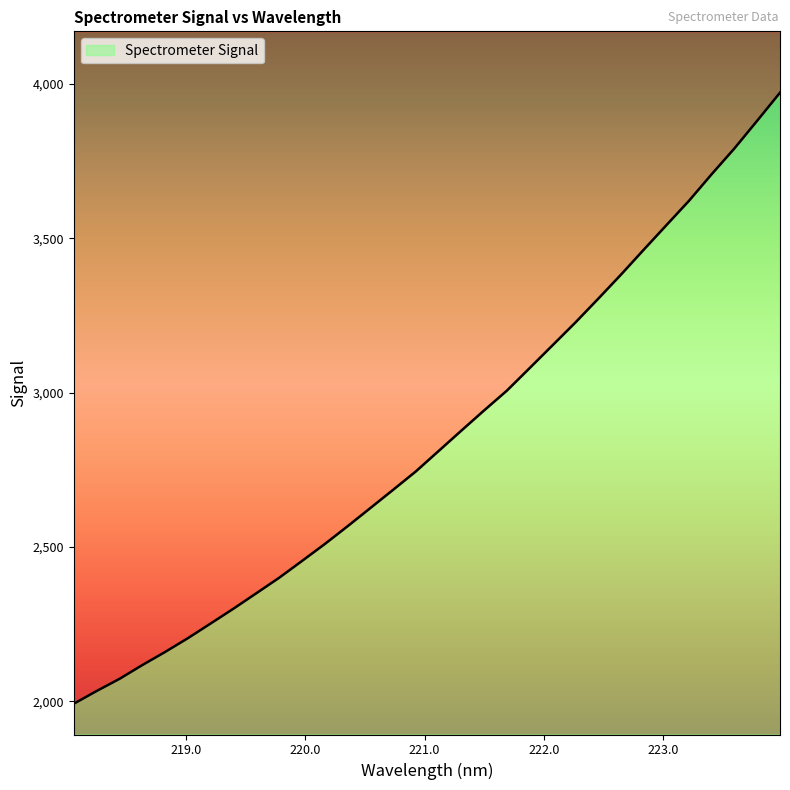

Reading left to right, list all the values displayed in this chart.

218.0596=1992.5	218.2508=2033.7	218.442=2072.8	218.6332=2117.5	218.8244=2159.9	219.0156=2204.6	219.2067=2252.2	219.3979=2300.2	219.589=2350.0	219.7801=2400.1	219.9712=2454.3	220.1623=2509.2	220.3533=2566.7	220.5444=2625.7	220.7354=2684.8	220.9264=2744.5	221.1174=2810.6	221.3083=2876.7	221.4993=2942.2	221.6902=3006.2	221.8812=3079.3	222.0721=3152.7	222.263=3226.2	222.4538=3302.9	222.6447=3381.0	222.8355=3461.6	223.0264=3541.5	223.2172=3621.0	223.408=3707.4	223.5987=3790.8	223.7895=3880.5	223.9802=3971.1